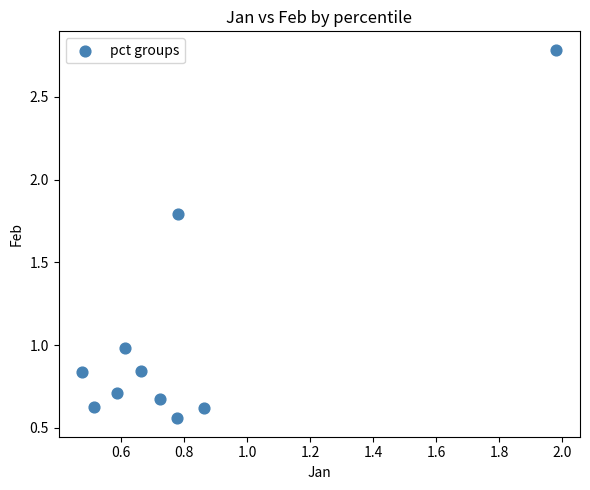

What is the range of Y values (max minus min)?

2.2